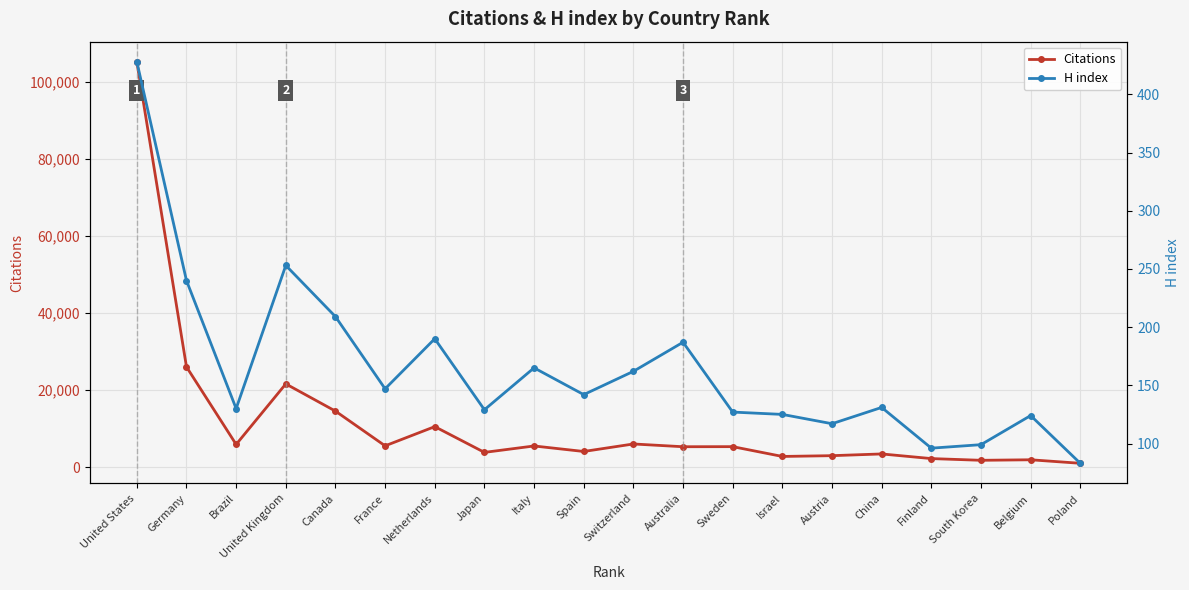

How many lines are shown in the chart?

2